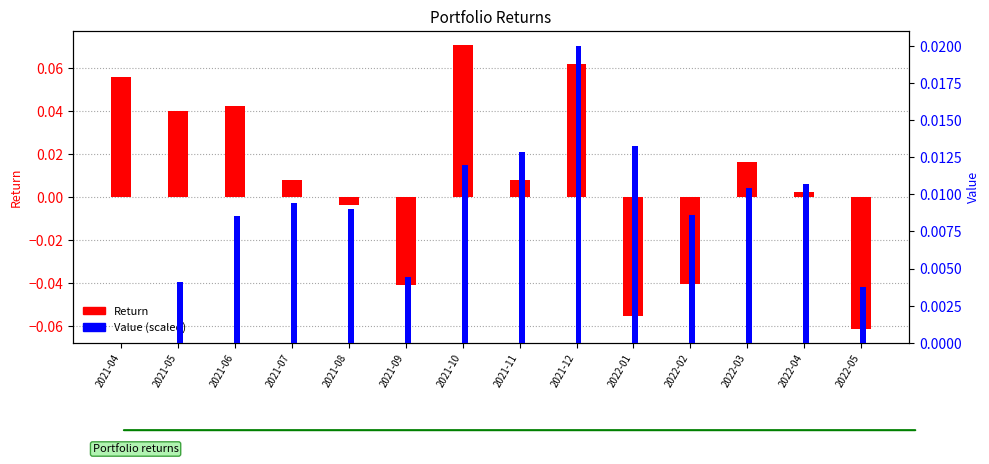

Reading left to right, what are all the values shown in this chart?

Return: 2021-04=0.1	2021-05=0.0	2021-06=0.0	2021-07=0.0	2021-08=-0.0	2021-09=-0.0	2021-10=0.1	2021-11=0.0	2021-12=0.1	2022-01=-0.1	2022-02=-0.0	2022-03=0.0	2022-04=0.0	2022-05=-0.1
Value (scaled): 2021-04=0.0	2021-05=0.0	2021-06=0.0	2021-07=0.0	2021-08=0.0	2021-09=0.0	2021-10=0.0	2021-11=0.0	2021-12=0.0	2022-01=0.0	2022-02=0.0	2022-03=0.0	2022-04=0.0	2022-05=0.0